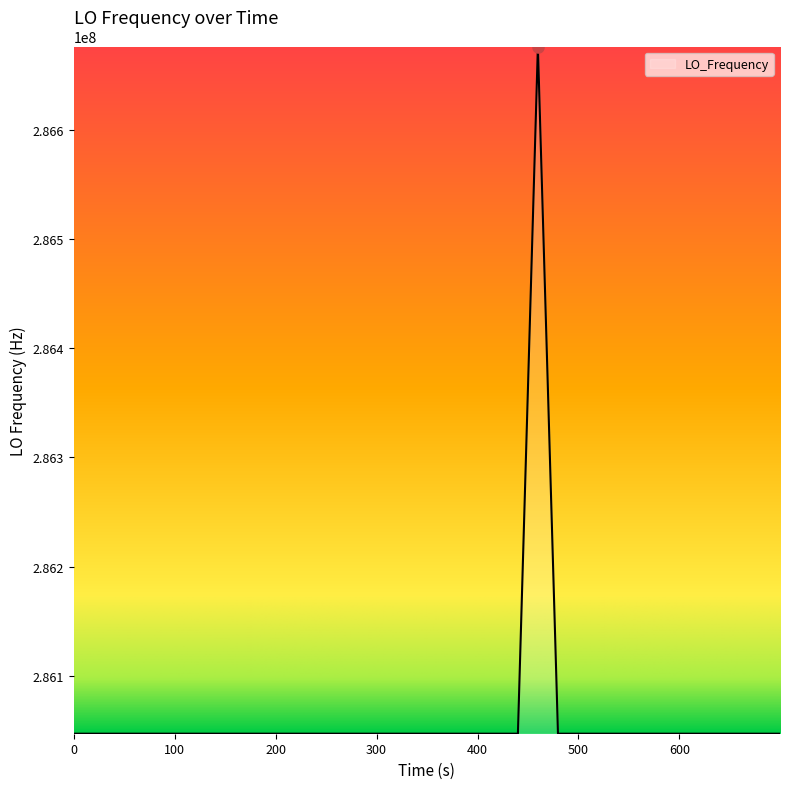

What is the greatest value displayed?

286676145.3